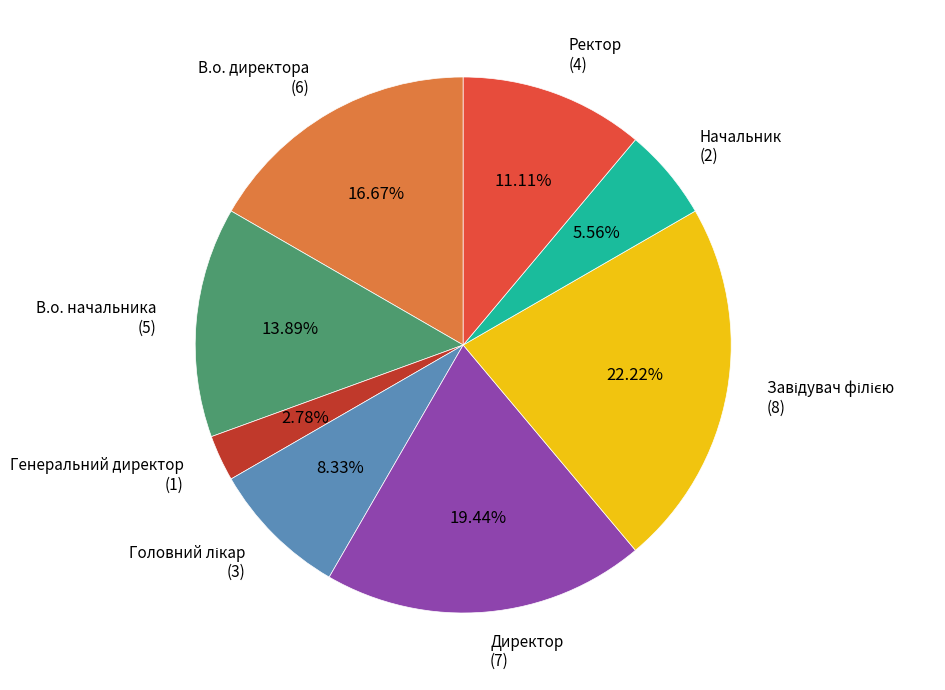

Does any single category account for the majority?

No